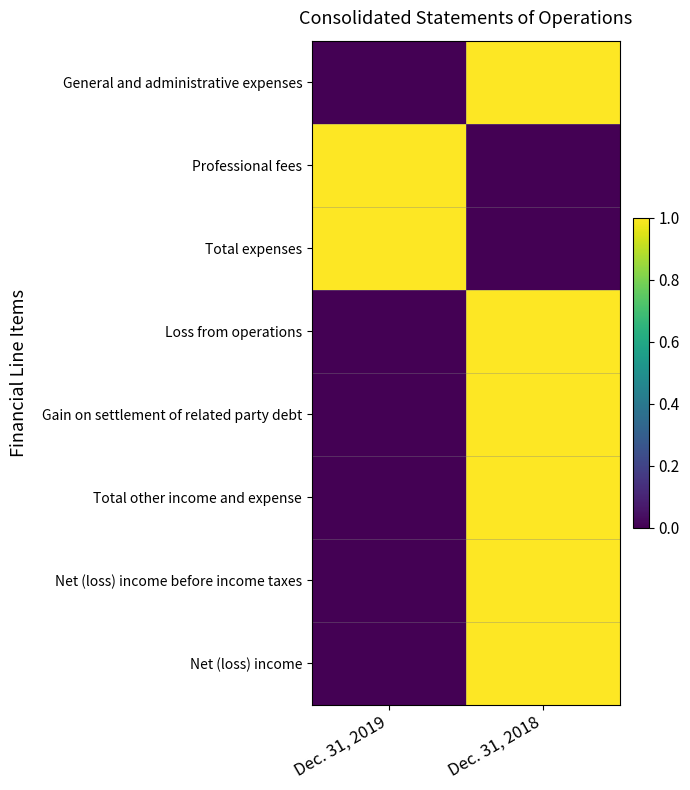

At how many categories does at least one series exceed 0?

2